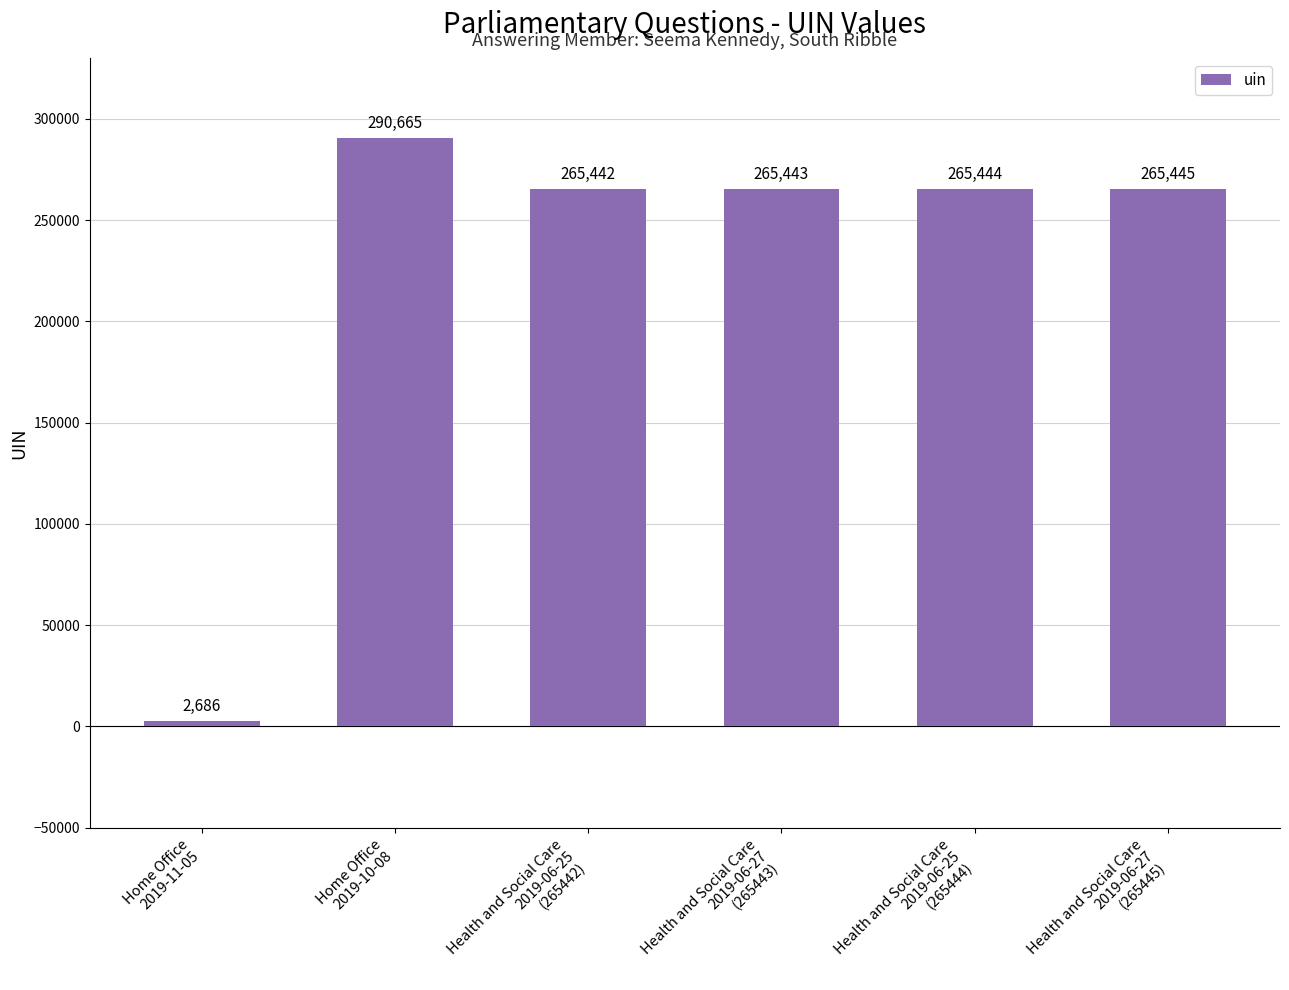

Reading left to right, extract all data points from this chart.

2686	290665	265442	265443	265444	265445